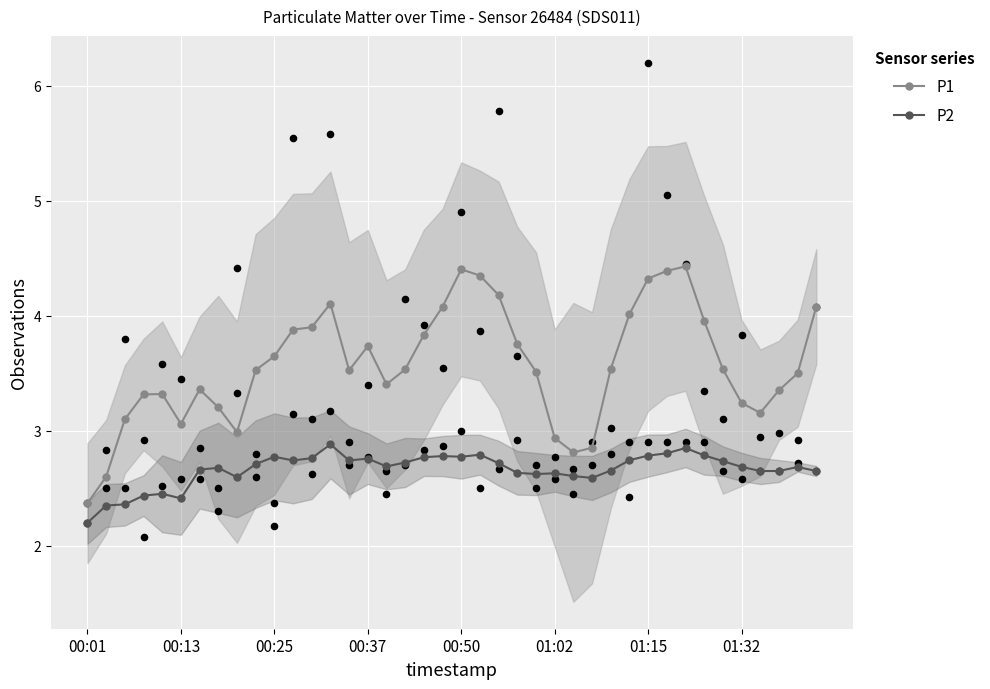

Which series has the widest spread of Y values?

P1